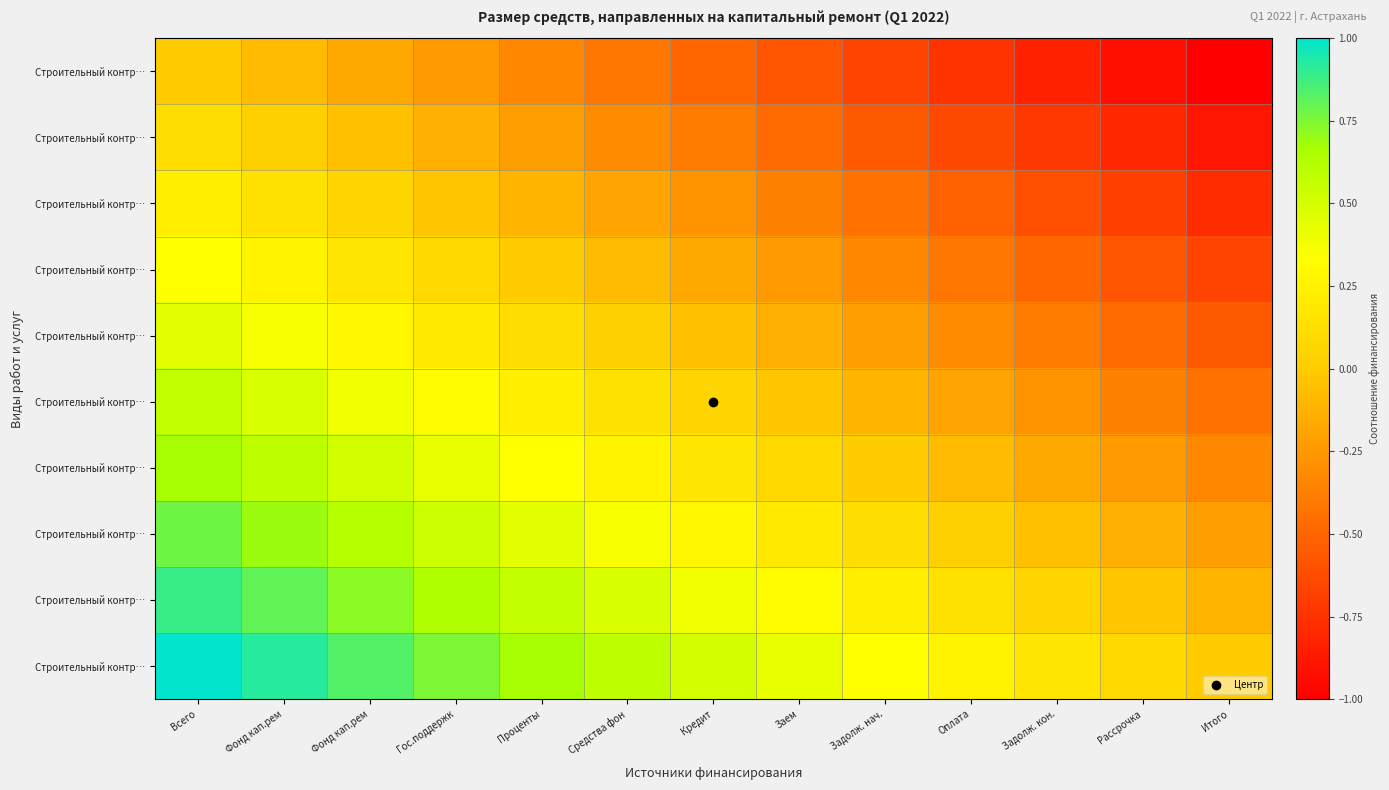

Count the number of categories in the chart.

13